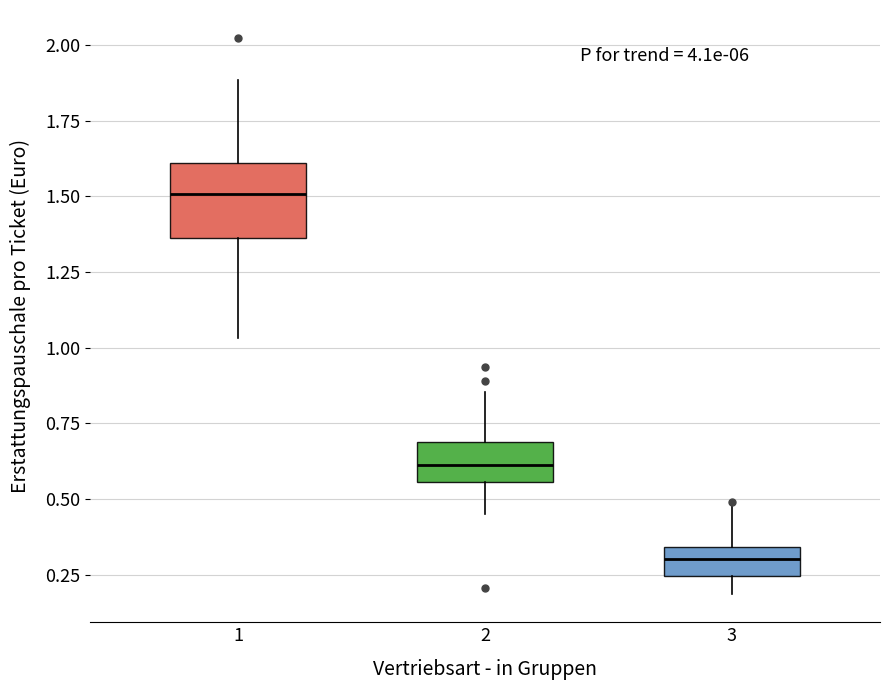

Where does the upper whisker of the box at x = 2 end on the y-axis? The values are not printed on the chart, so give them approximately, as read against the axis.

0.85